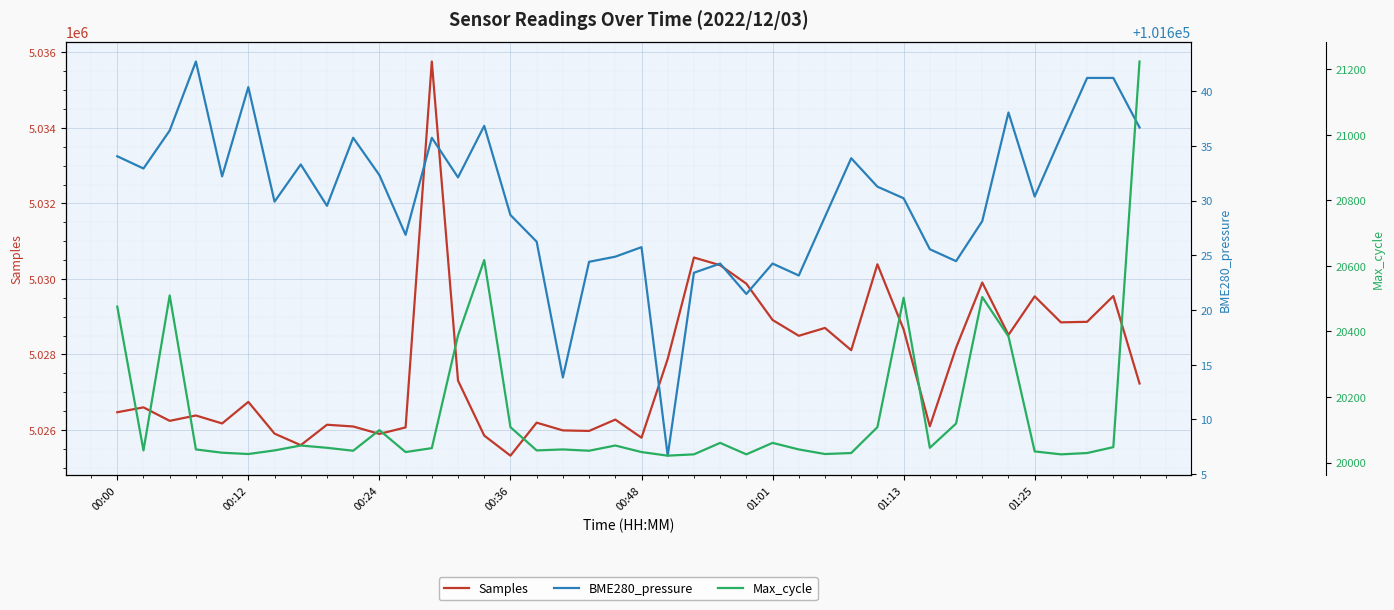

True or false: Max_cycle and BME280_pressure intersect in this chart.

False